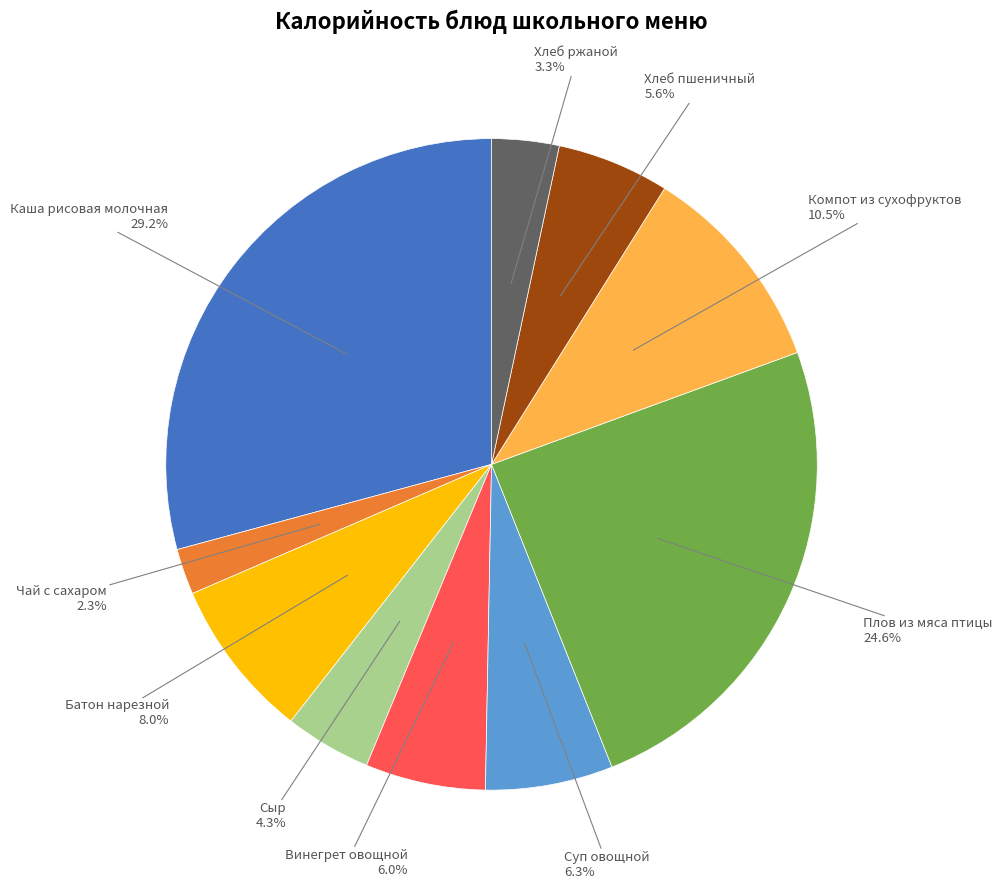

Is there a majority slice in this chart?

No